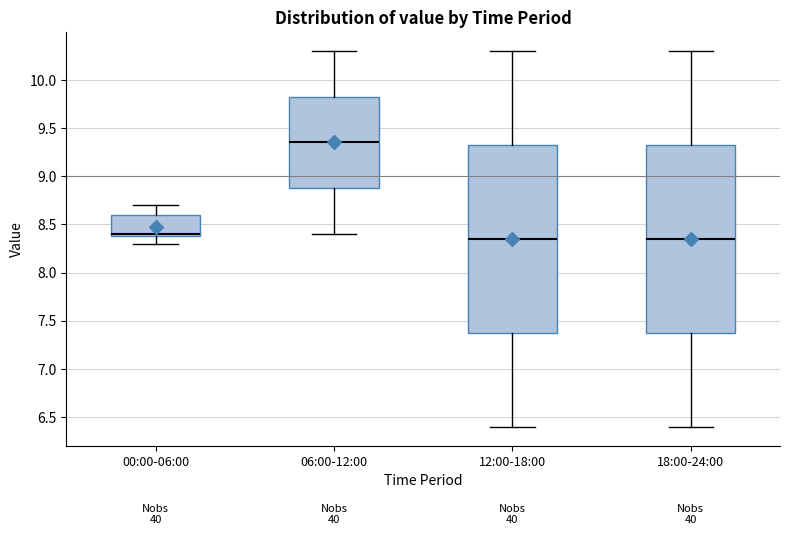

Where does the upper whisker of the box for 00:00-06:00 end on the y-axis? The values are not printed on the chart, so give them approximately, as read against the axis.

8.70